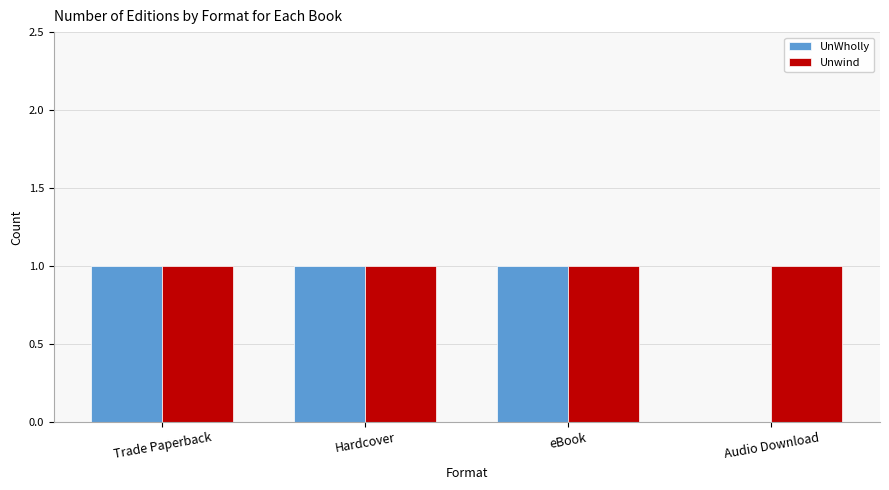

True or false: UnWholly has a value of 1 at Hardcover.

True